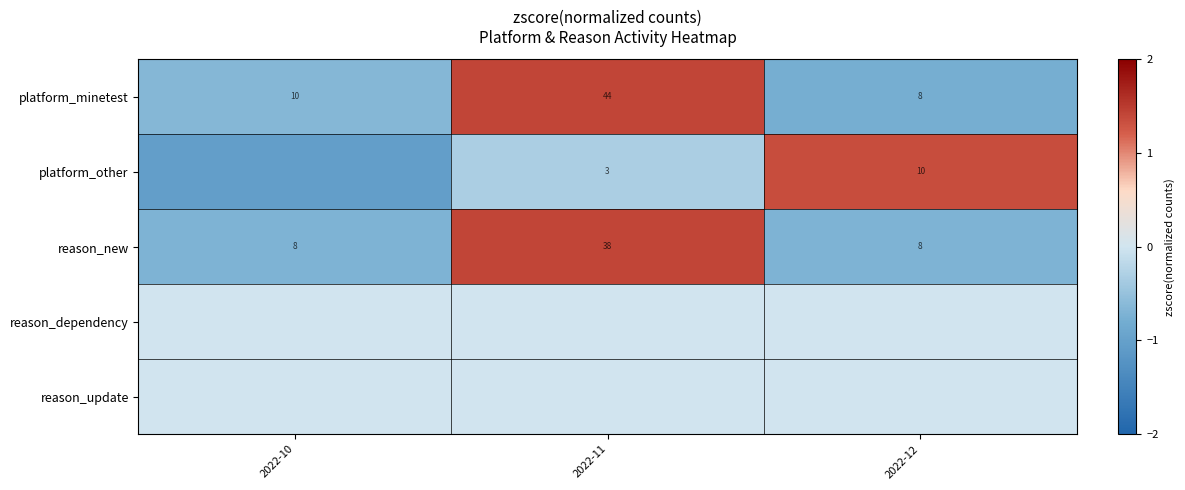

Is the value of reason_new at 2022-11 greater than the value of platform_other at 2022-12?

Yes